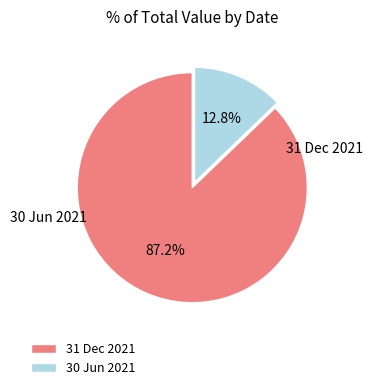

What is the change in value from 31 Dec 2021 to 30 Jun 2021?

-7609